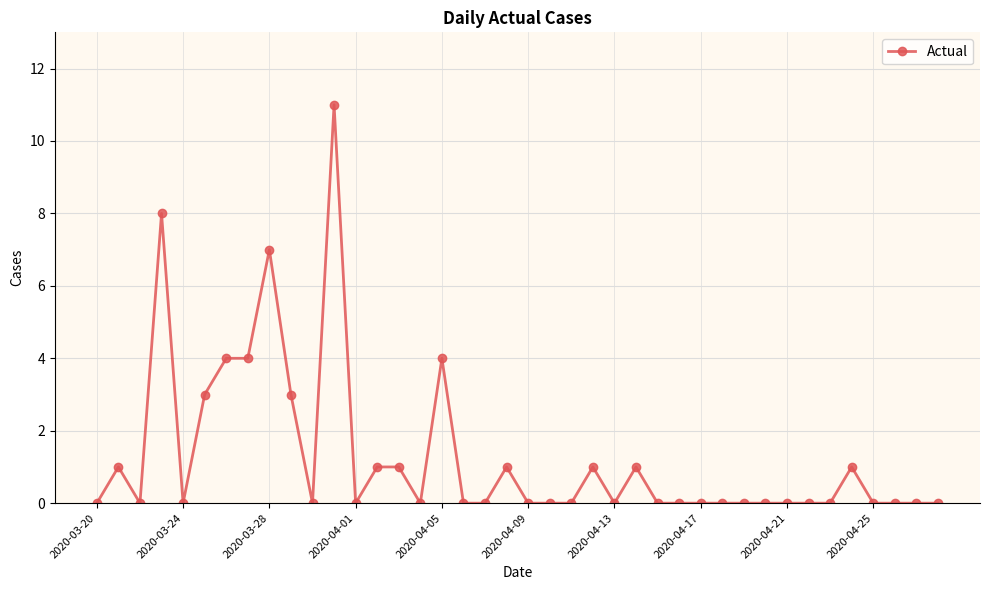

What is the maximum value shown in the chart?

11